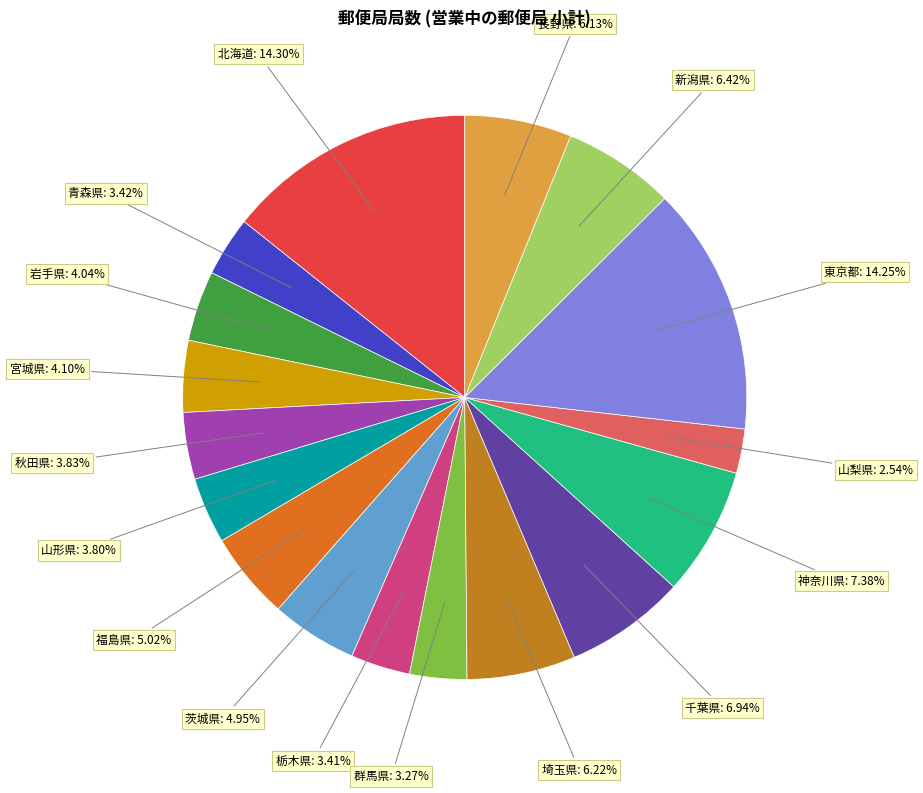

Which category has the smallest portion of the pie?

山梨県